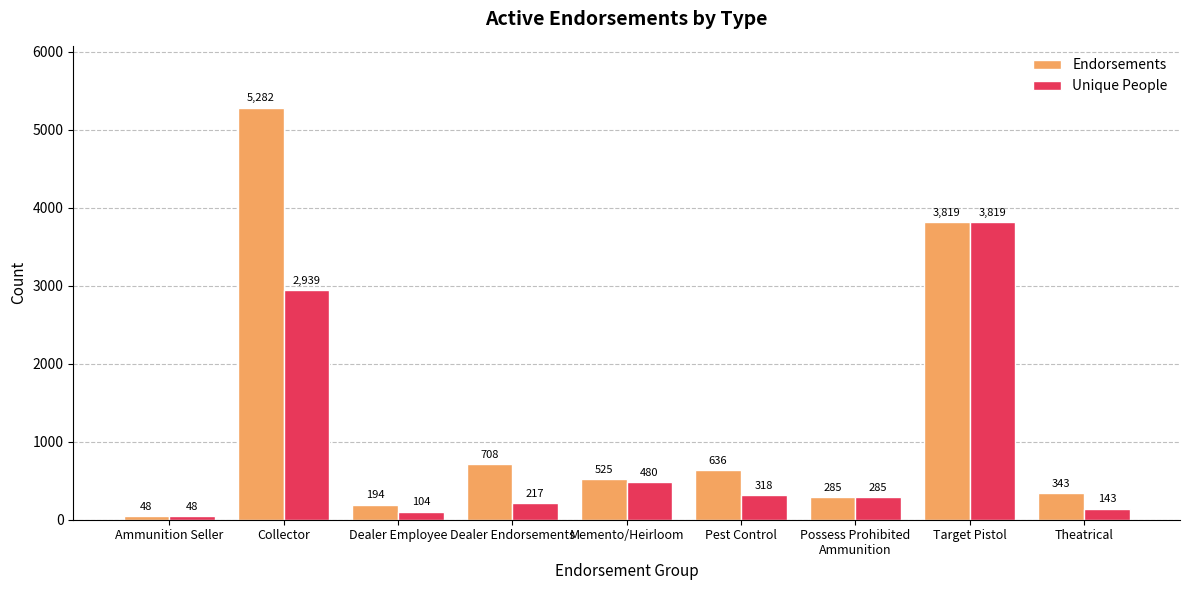

Reading left to right, extract all data points from this chart.

Endorsements: 48	5282	194	708	525	636	285	3819	343
Unique People: 48	2939	104	217	480	318	285	3819	143